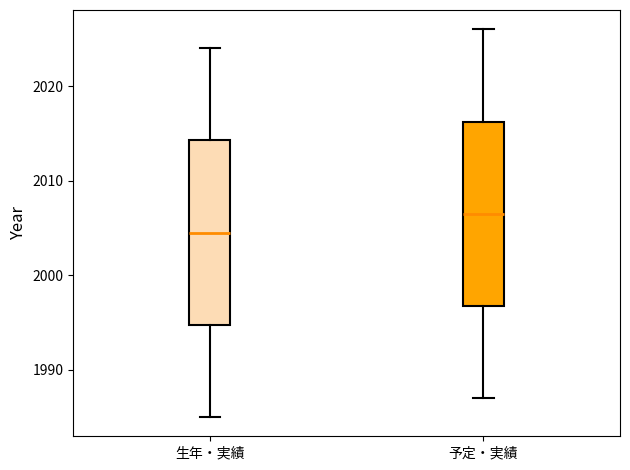

Reading left to right, transcribe this box plot: for each box, give where its median line is, the range the box spans, and where its two whiskers end, as read against the y-axis. The values are not printed on the chart, so give them approximately, as read against the axis.

生年・実績: median 2005, box 1995 to 2014, whiskers 1985 to 2024
予定・実績: median 2007, box 1997 to 2016, whiskers 1987 to 2026